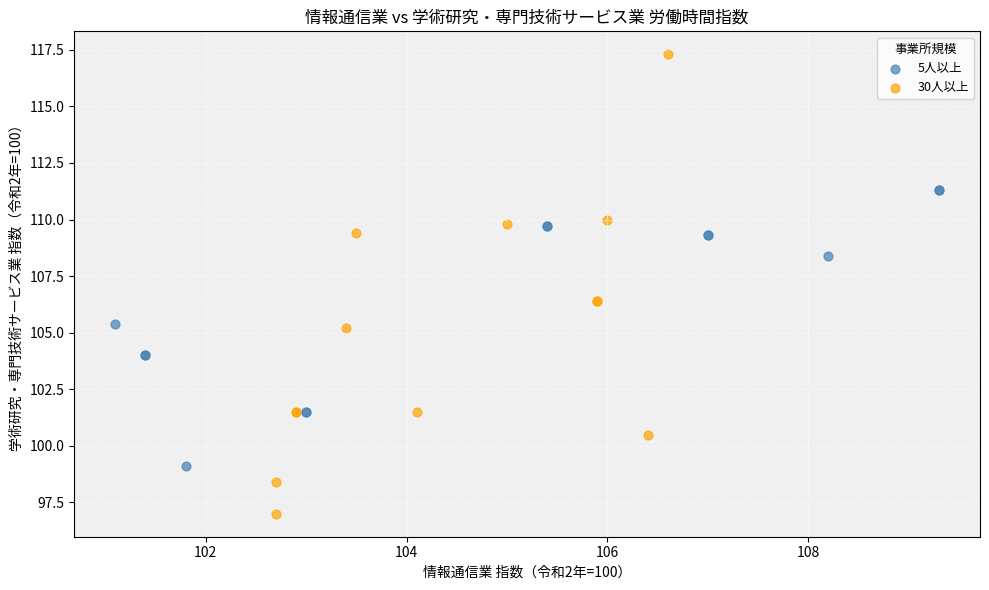

Which series contains the highest Y value?

30人以上